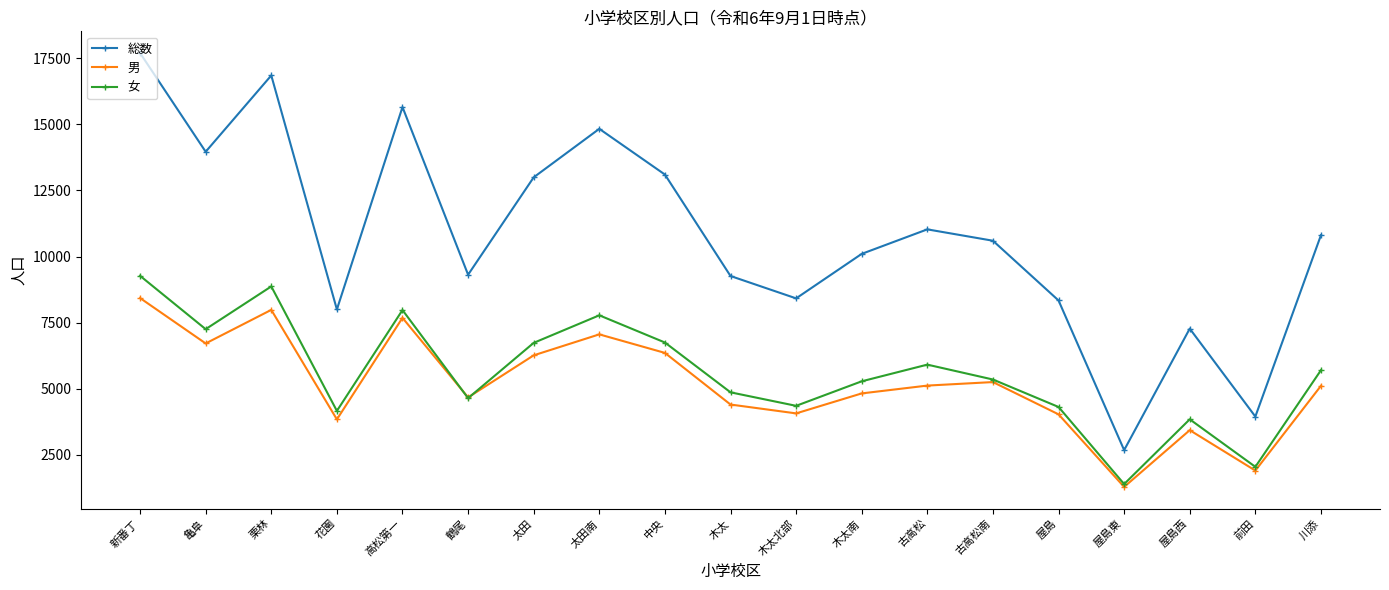

At which category is the sum across all series the highest?

新番丁